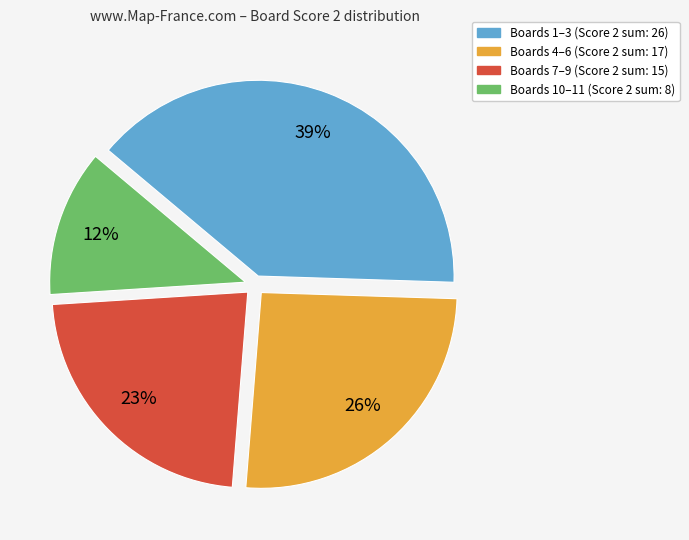

Count the number of slices in the pie.

4